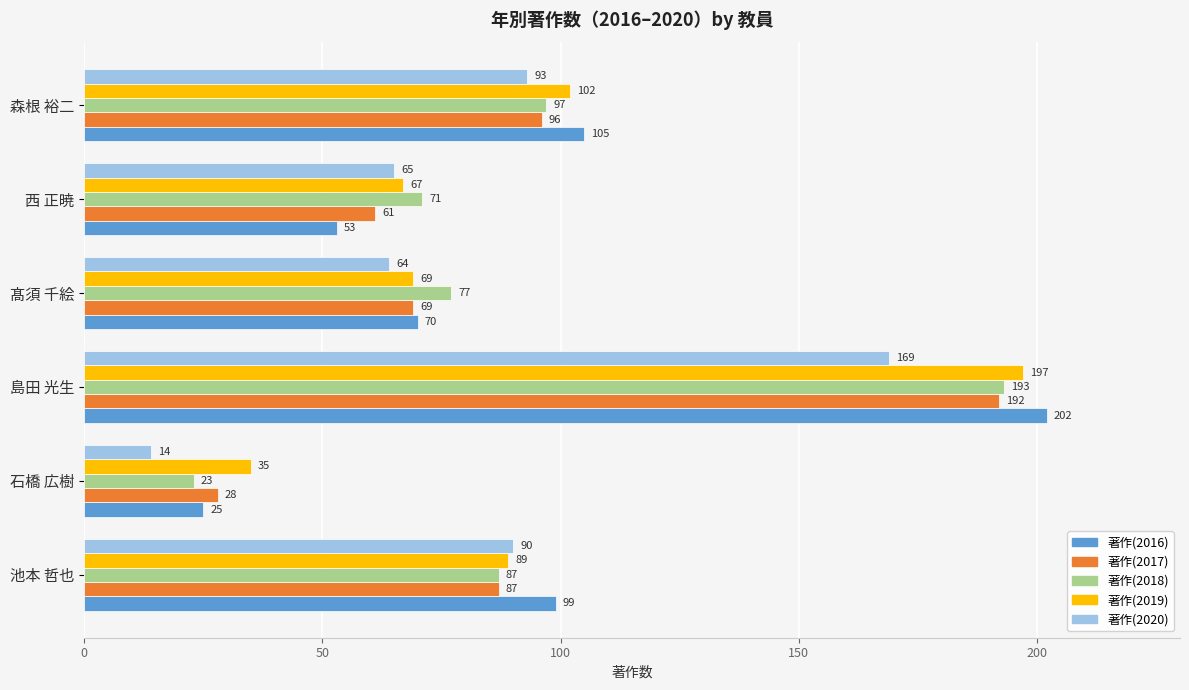

Count the number of categories in the chart.

6